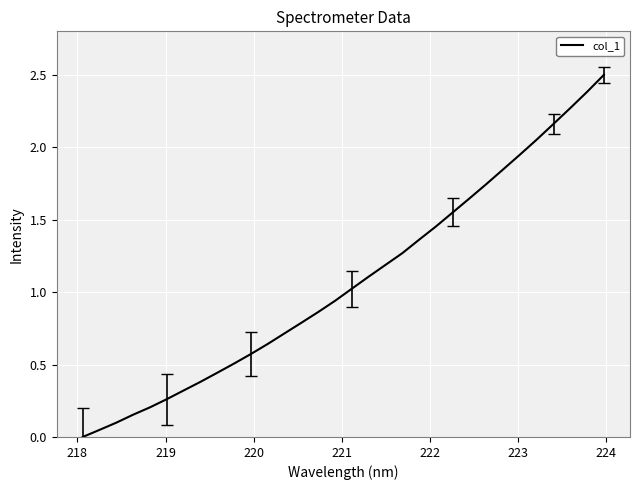

How many lines are shown in the chart?

1